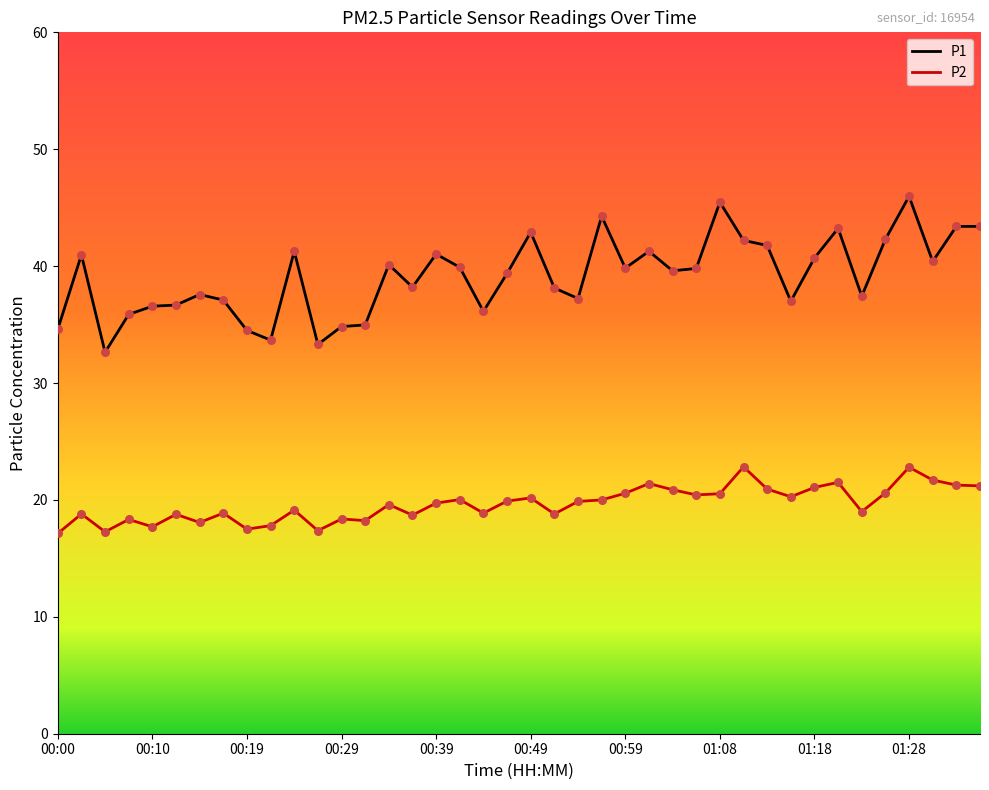

Which series has the widest spread of values?

P1